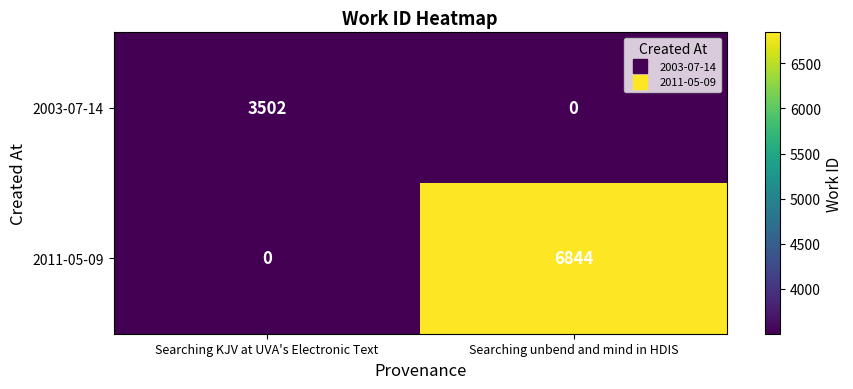

The 2003-07-14 series shows 0 at Searching unbend and mind in HDIS. True or false?

True